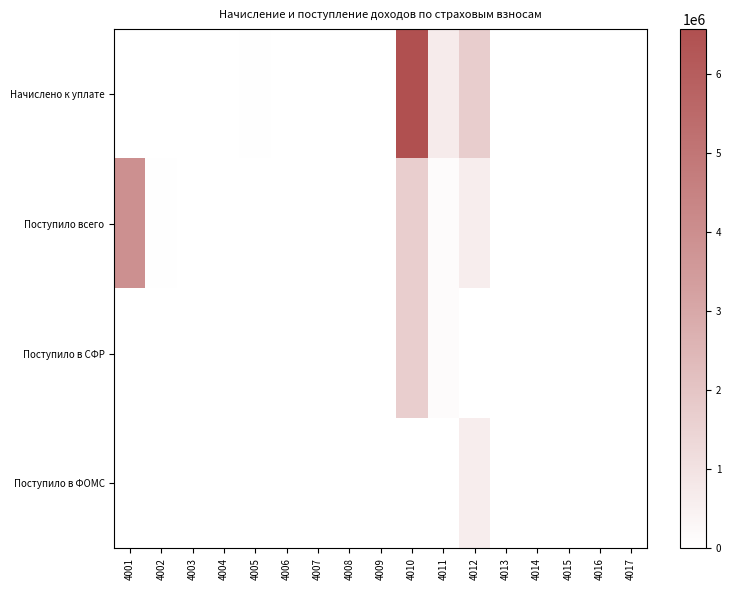

What is the spread (max minus min) of values at 4005?

35534